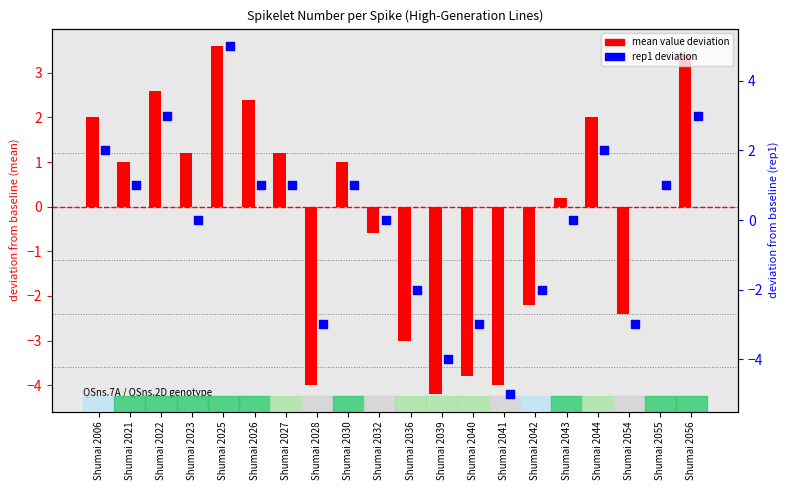

What is the total value across all series at Shumai 2027?

2.2